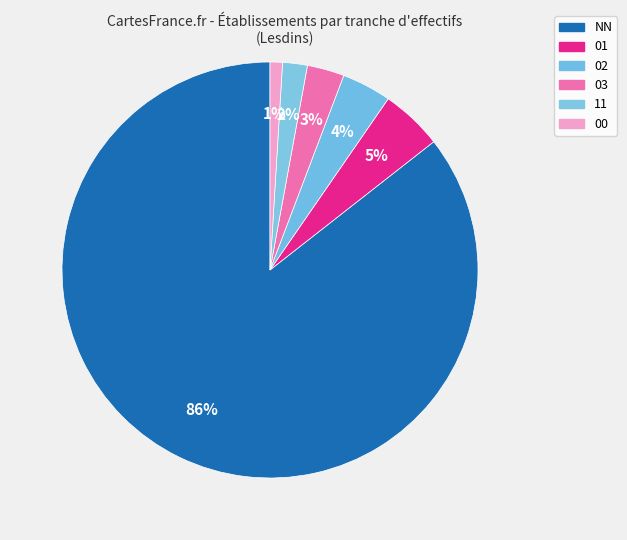

Do NN and 00 together represent more than half of the pie?

Yes